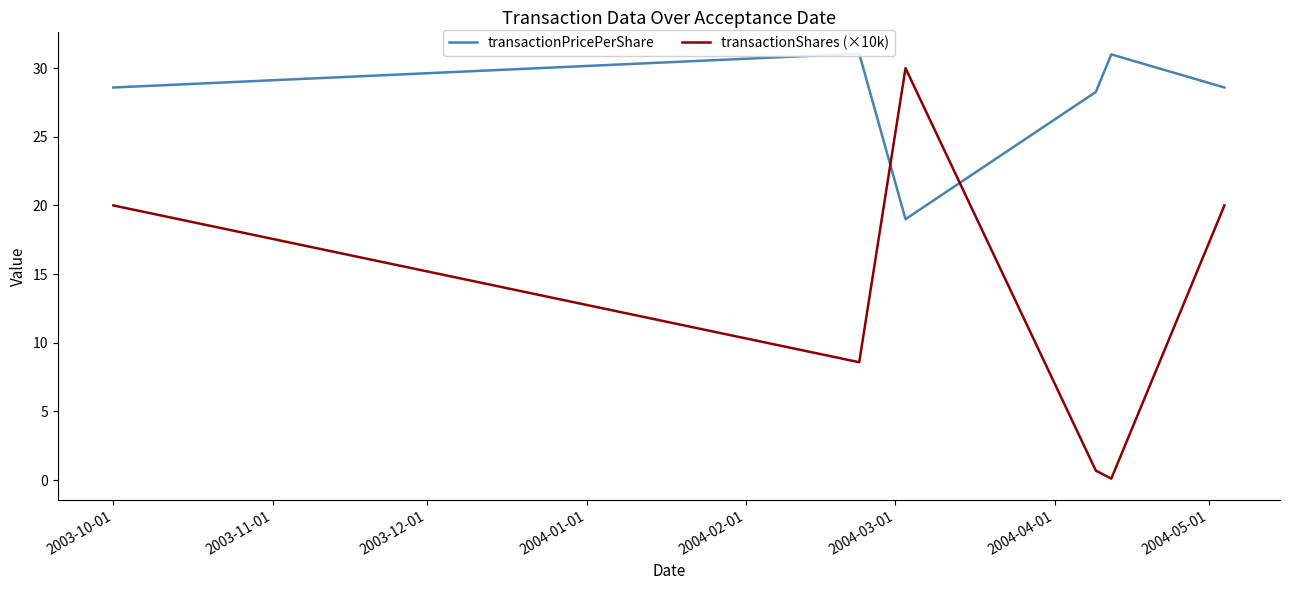

True or false: transactionShares (×10k) has a value of 0.1 at 2004-02-01.

False